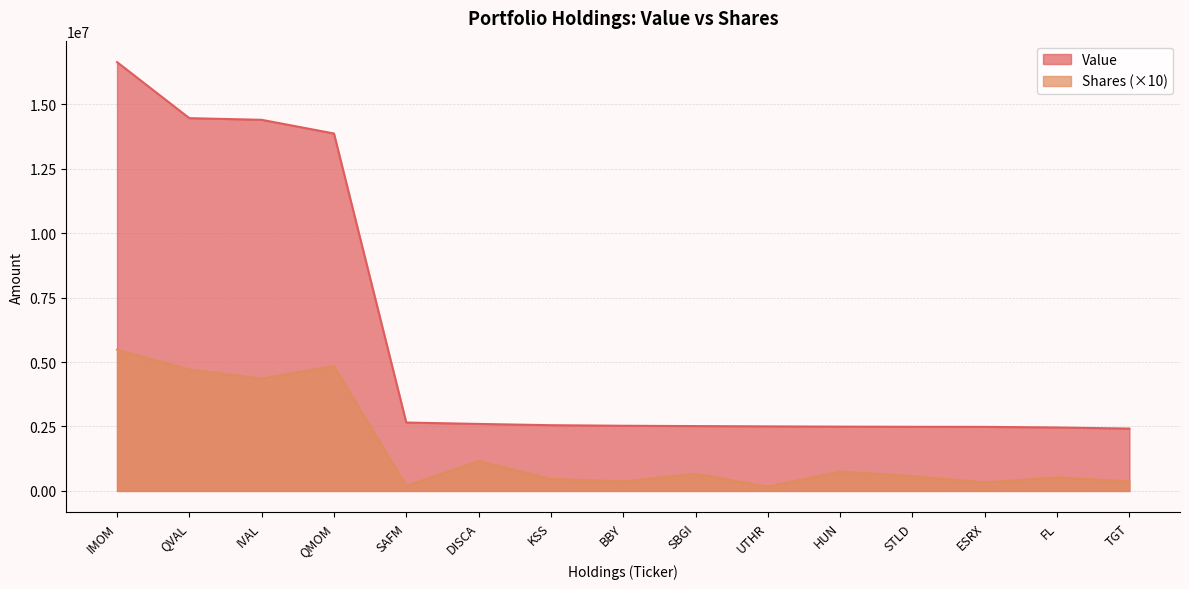

Is the value of Shares or principal amount at FL greater than the value of Value at IVAL?

No